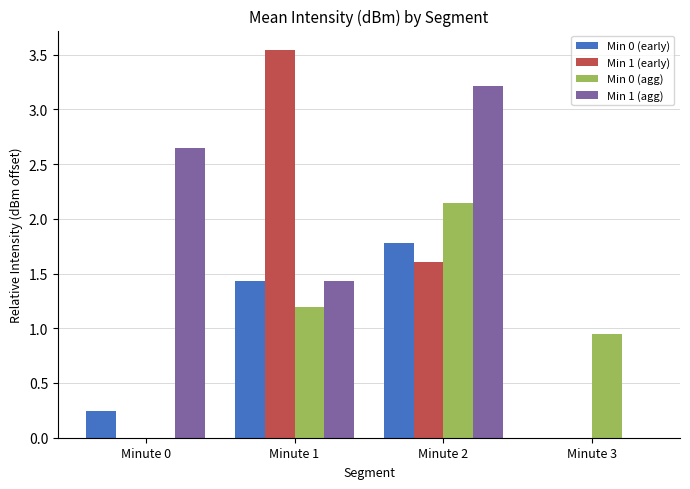

What are all the series names shown in the legend?

Min 0 (early), Min 1 (early), Min 0 (agg), Min 1 (agg)